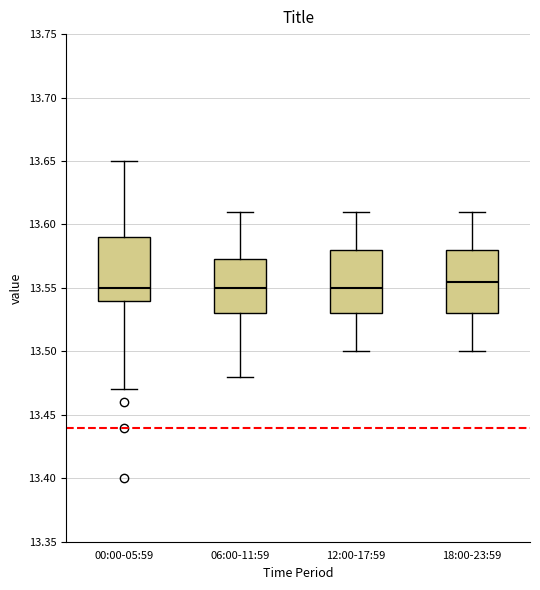

Where is the lower edge of the box for 00:00-05:59 on the y-axis? The values are not printed on the chart, so give them approximately, as read against the axis.

13.540